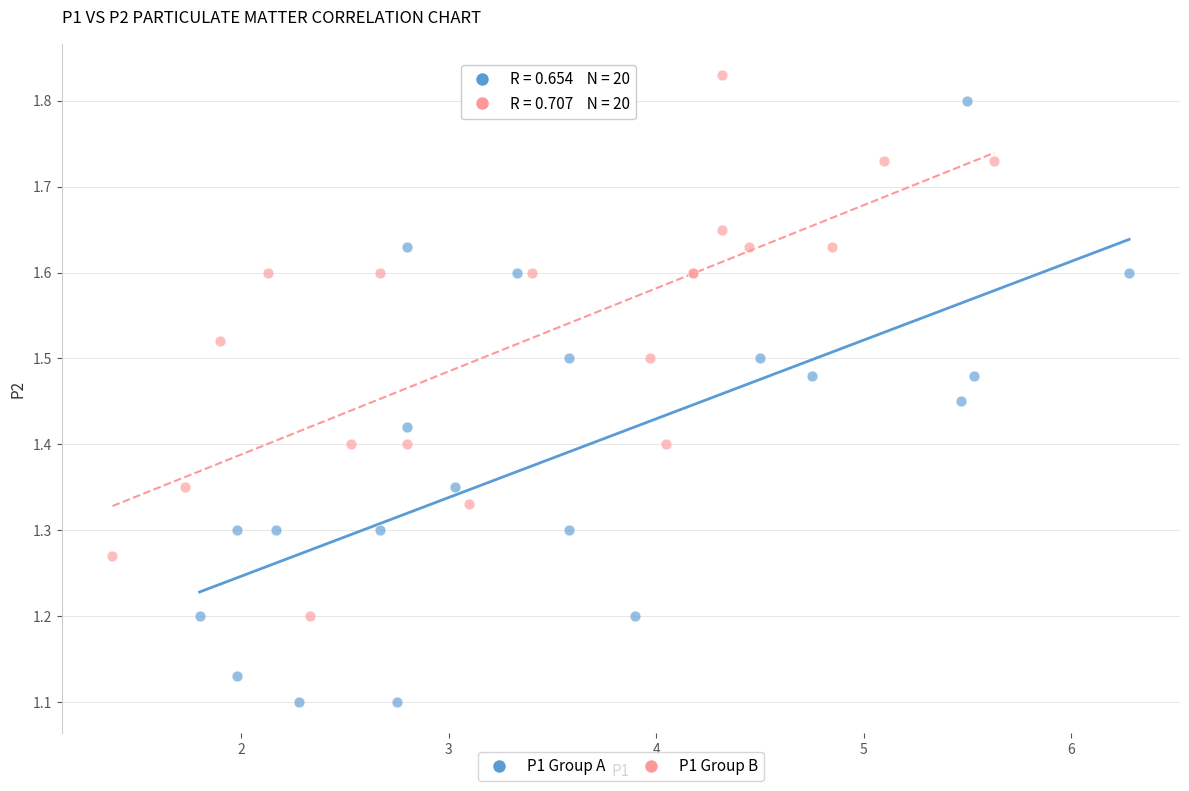

Which series contains the lowest Y value?

P1 Group A